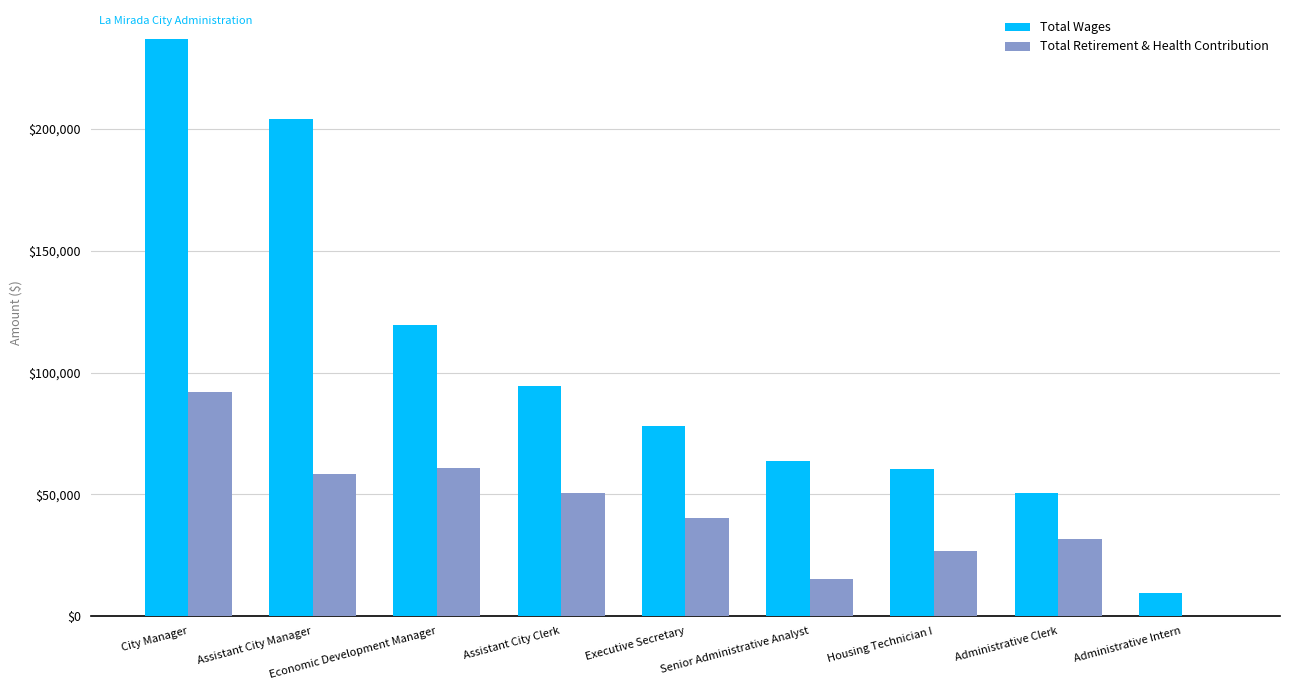

Is the value of Total Retirement & Health Contribution at Executive Secretary greater than the value of Total Wages at Senior Administrative Analyst?

No